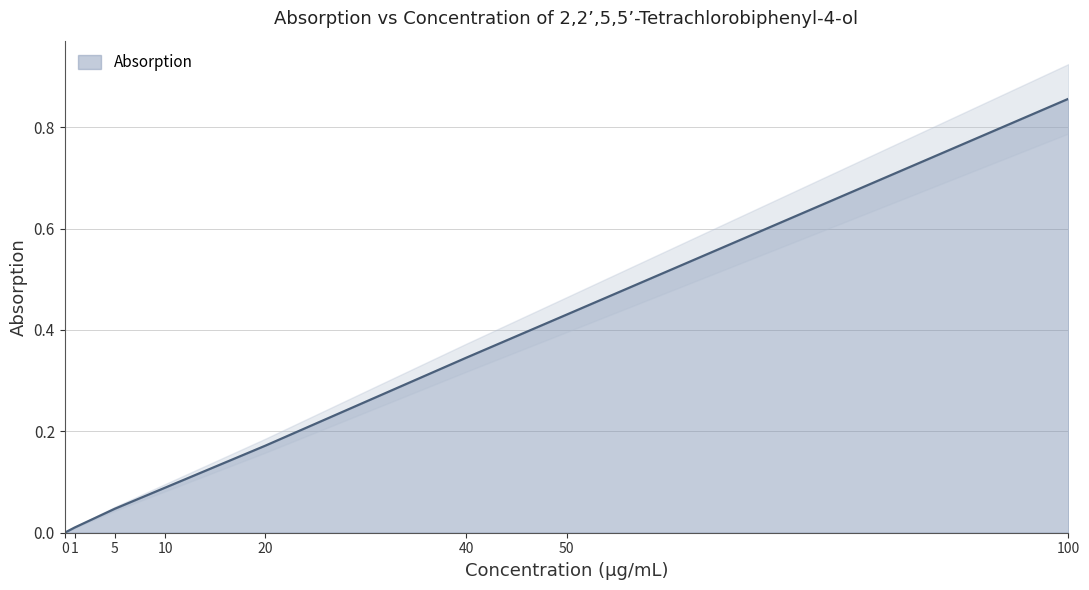

Does the chart display data point markers on the line(s)?

No